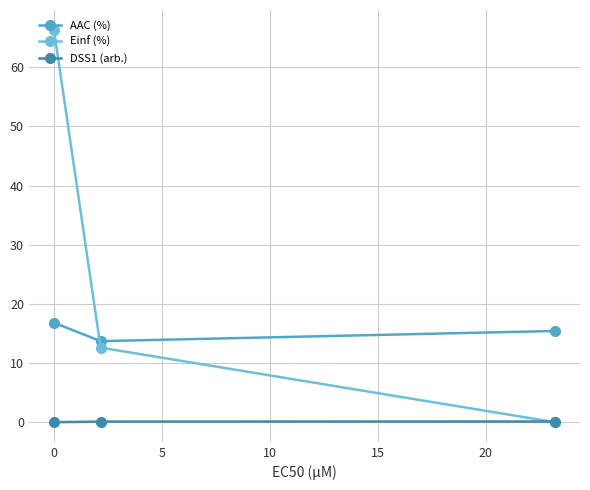

How many categories are shown in the chart?

3